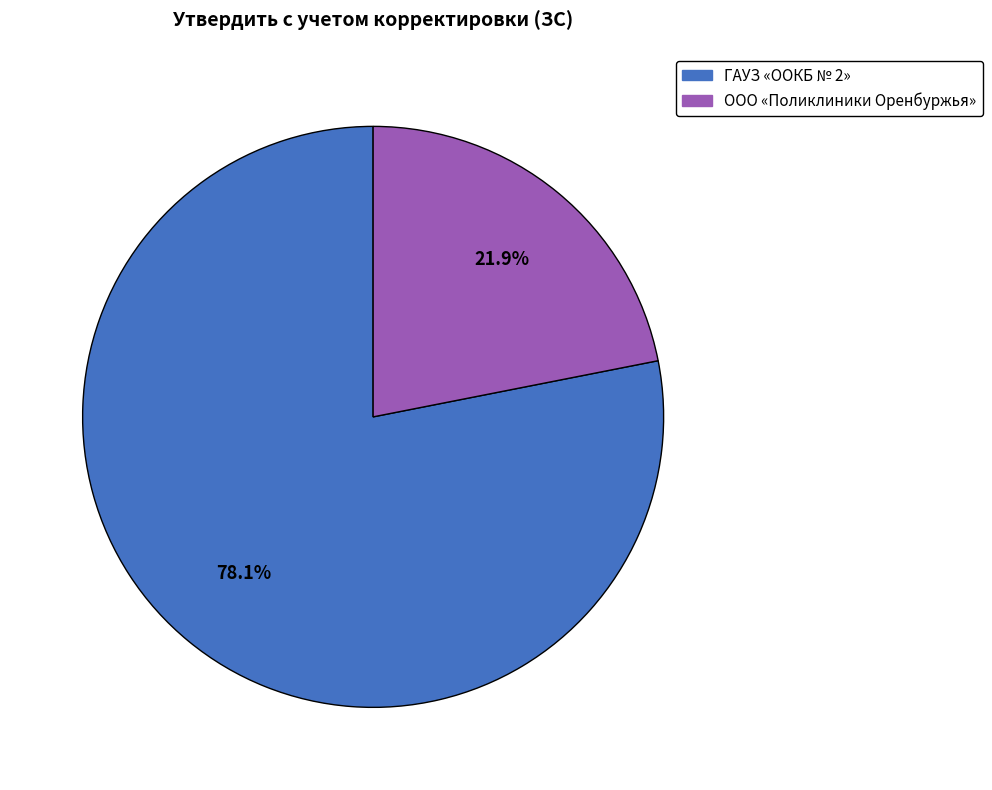

Rank the categories by value from highest to lowest.

ГАУЗ «OOКБ № 2», ООО «Поликлиники Оренбуржья»